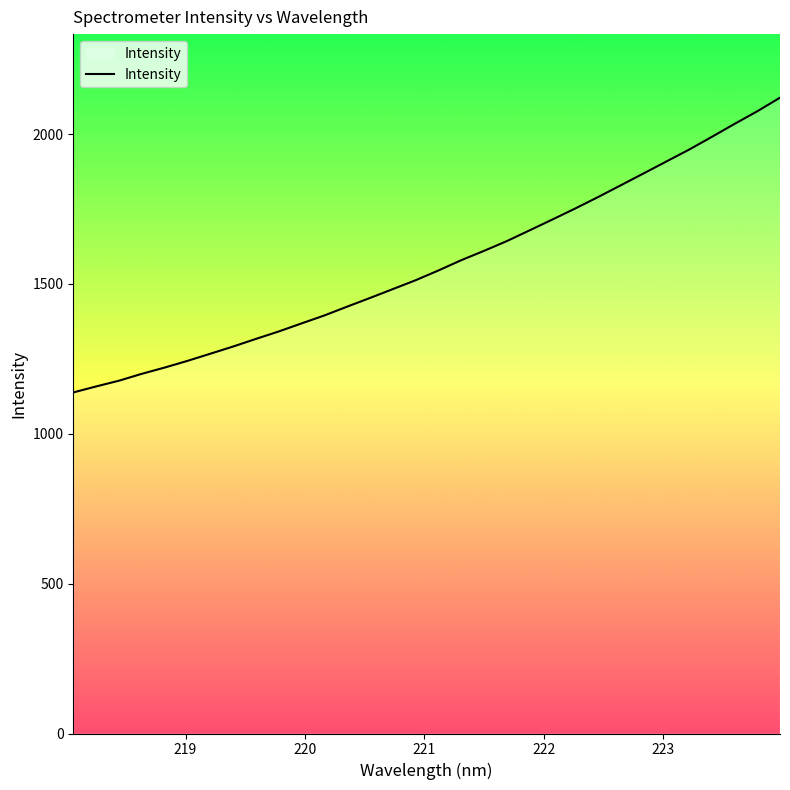

How many distinct data groups are displayed?

1